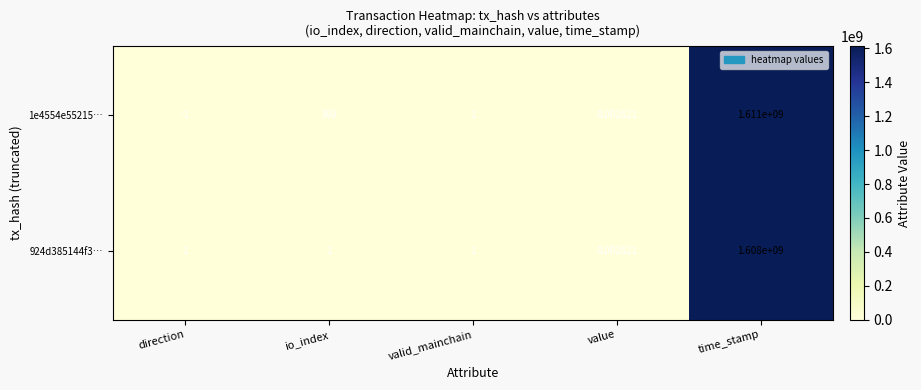

How many data points does each series have?

5